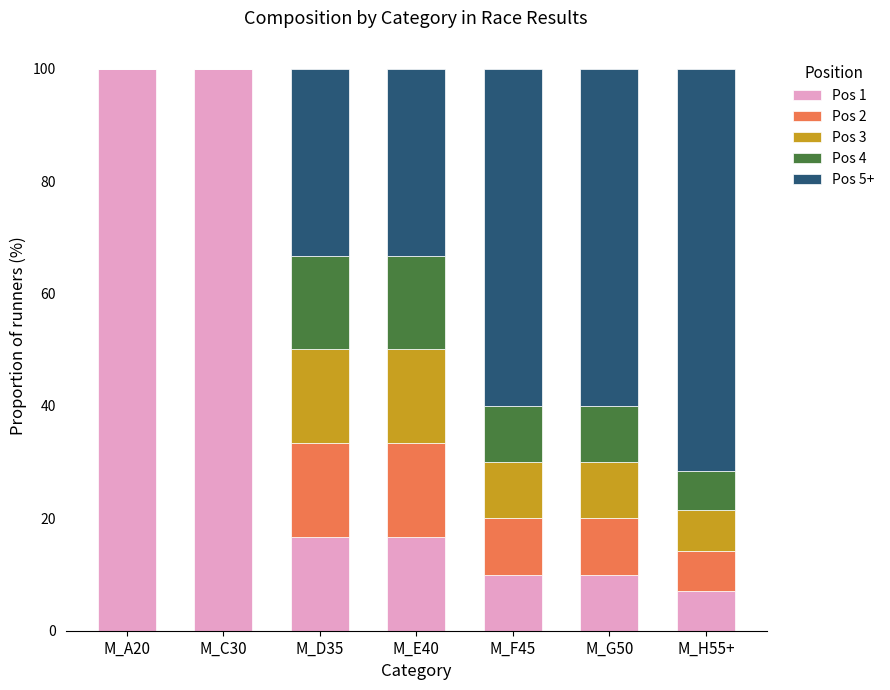

How many data points in Pos 1 are above 16?

4